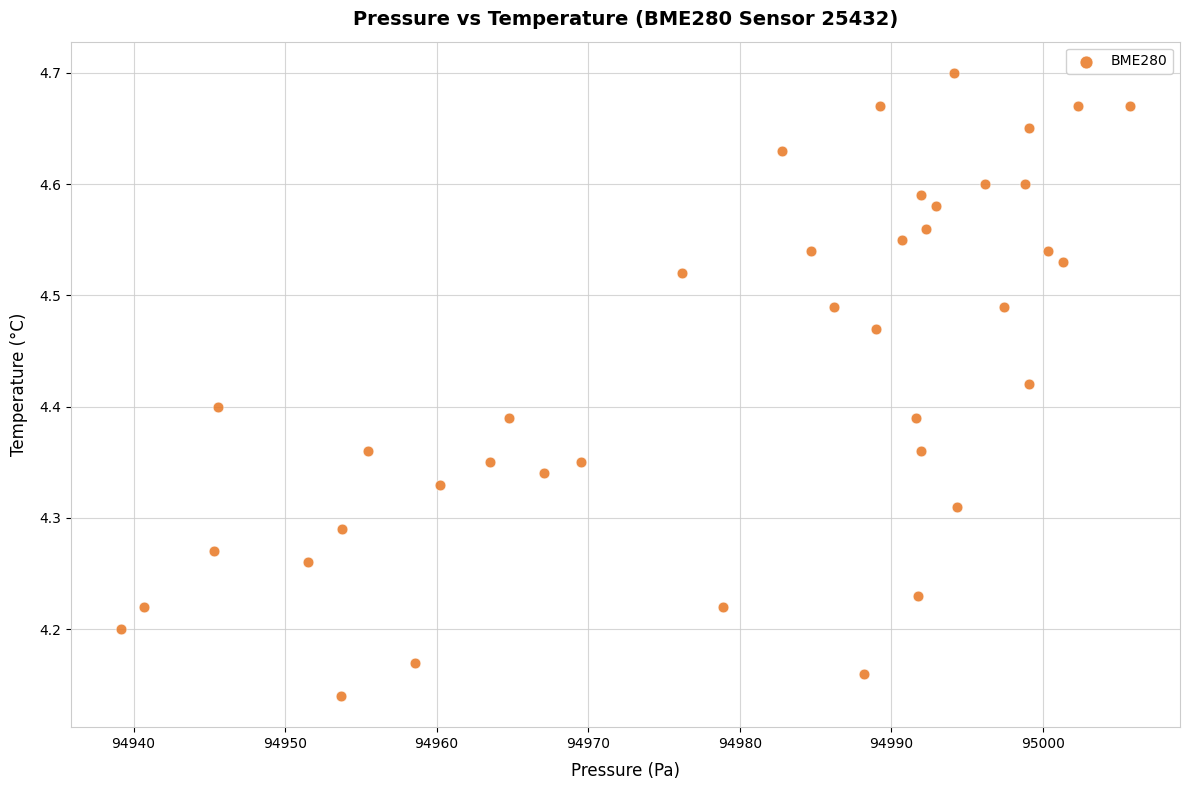

What is the range of Y values (max minus min)?

0.6